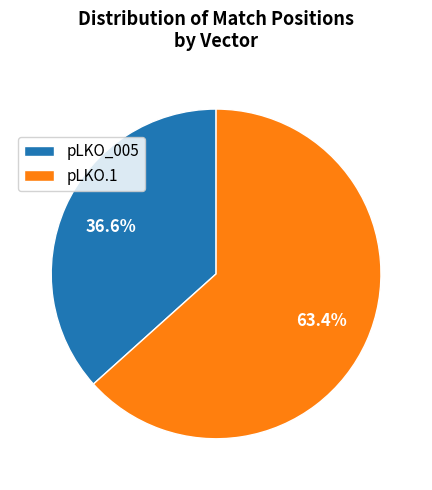

Rank the categories by value from lowest to highest.

pLKO_005, pLKO.1